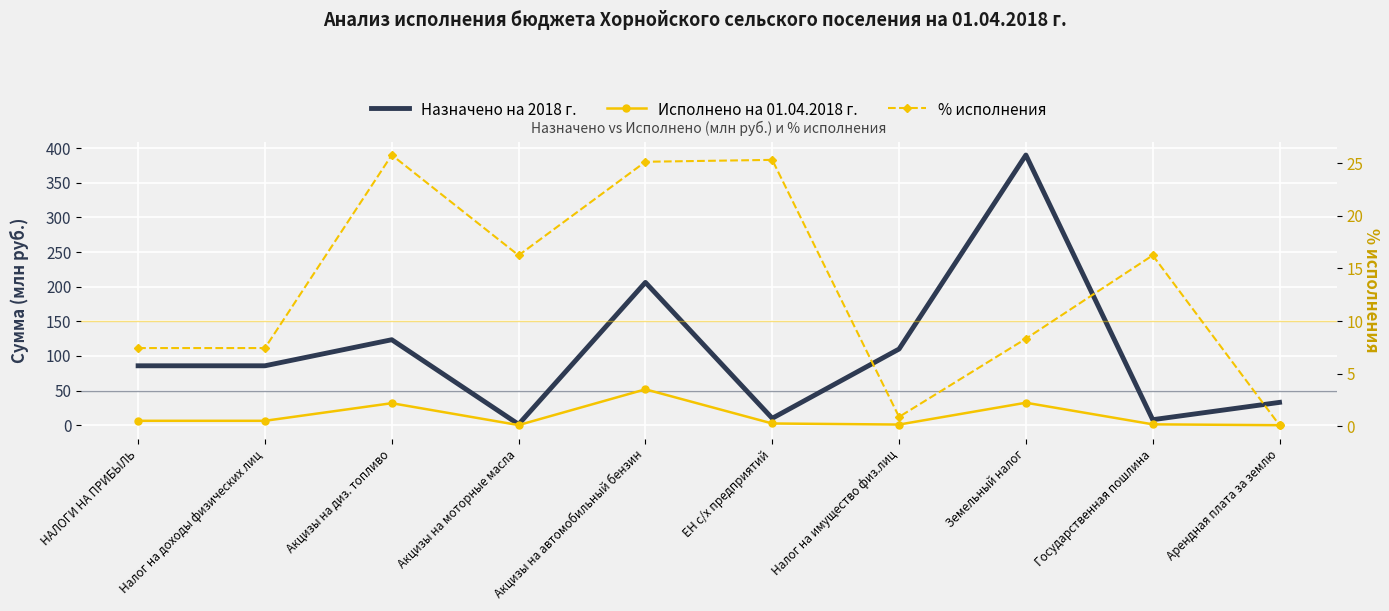

At how many categories does at least one series exceed 118?

3